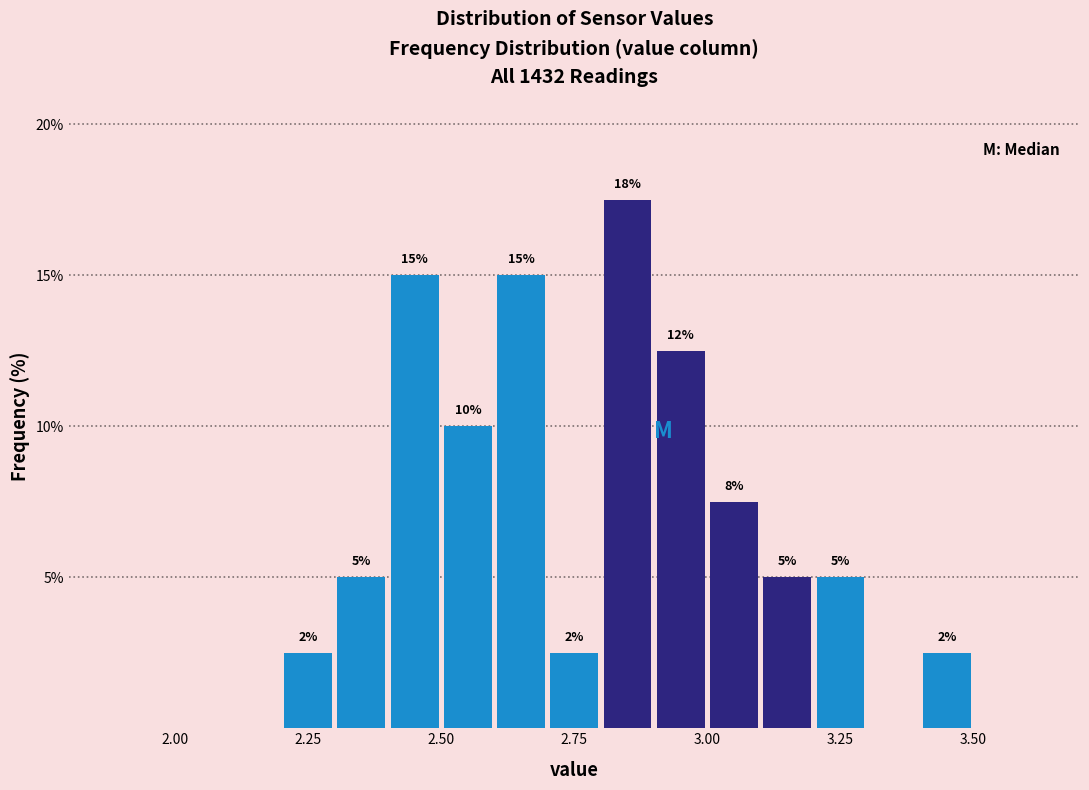

Around what value on the x-axis is the tallest bar? Give the approximate position of its centre, as read against the axis.

2.85